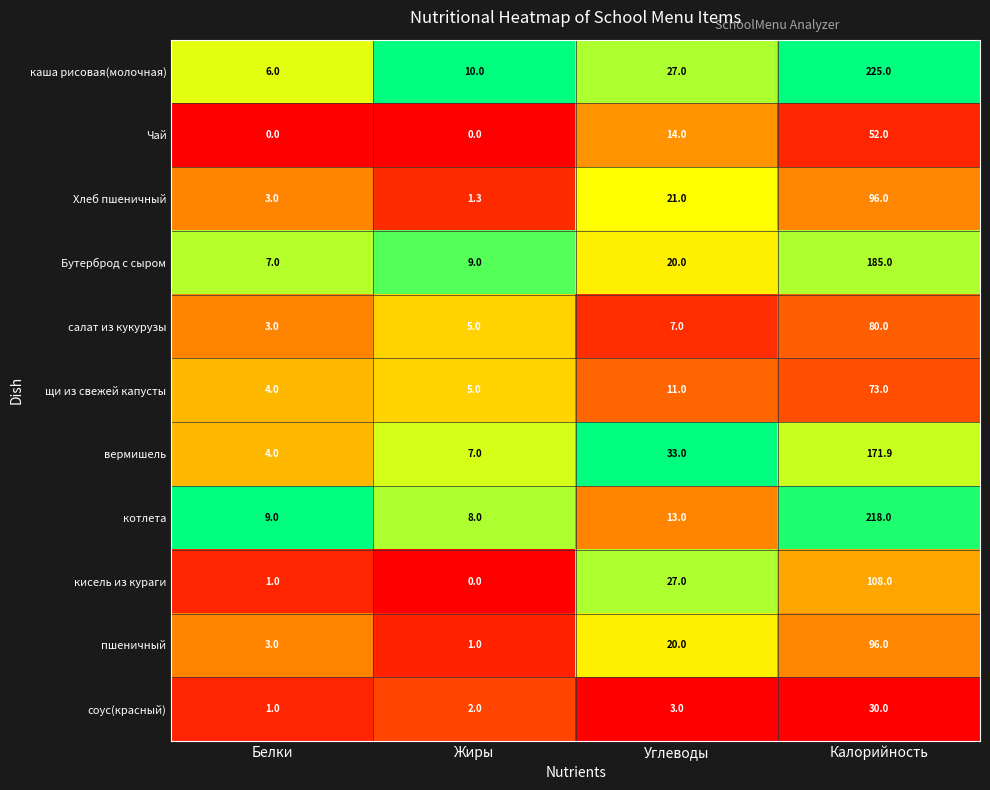

Which series has the largest total across all categories?

каша рисовая(молочная)